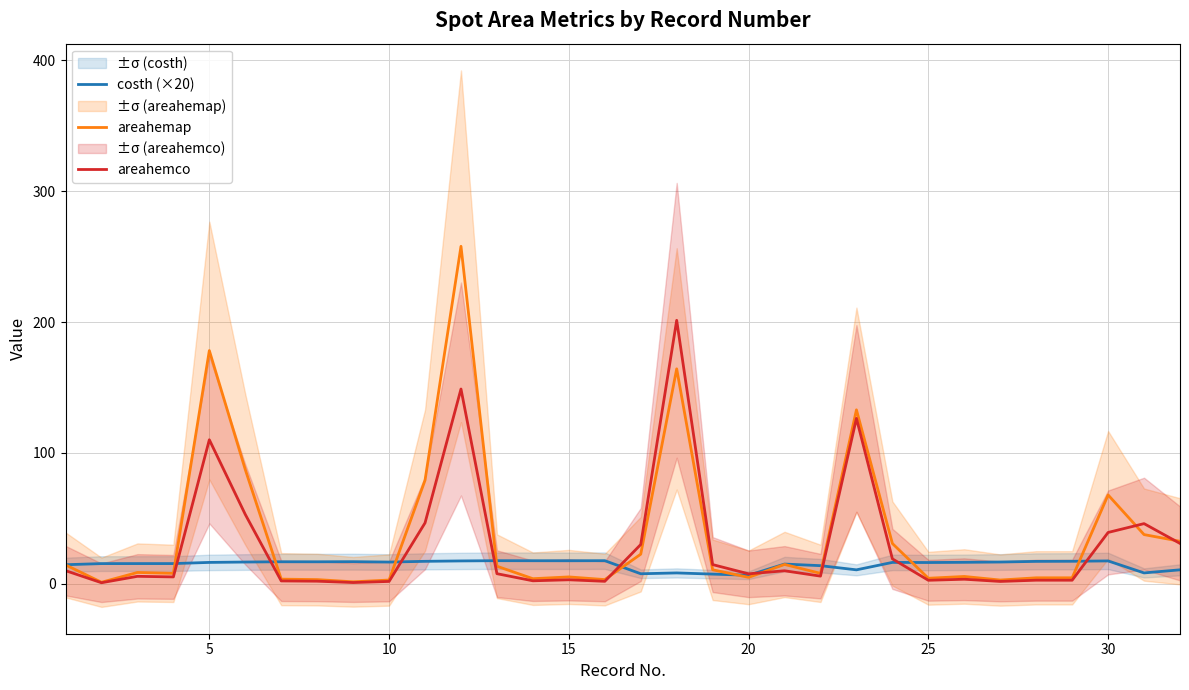

Is the value of costh (×20) at 25 greater than the value of areahemco at 10?

Yes